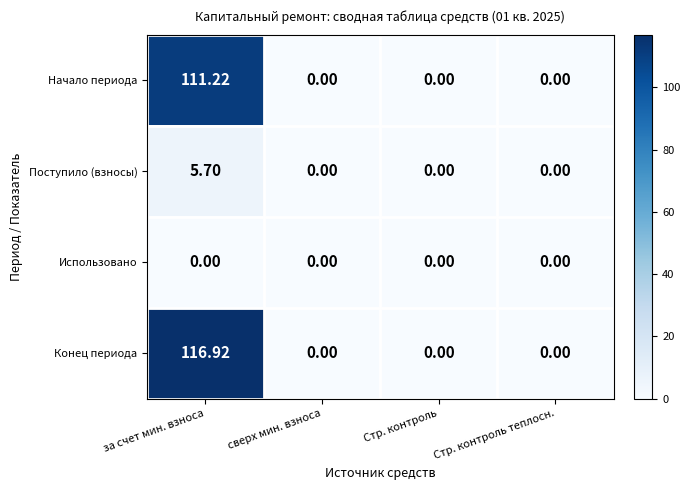

List the series in order of their peak value, highest first.

Конец периода, Начало периода, Поступило (взносы), Использовано